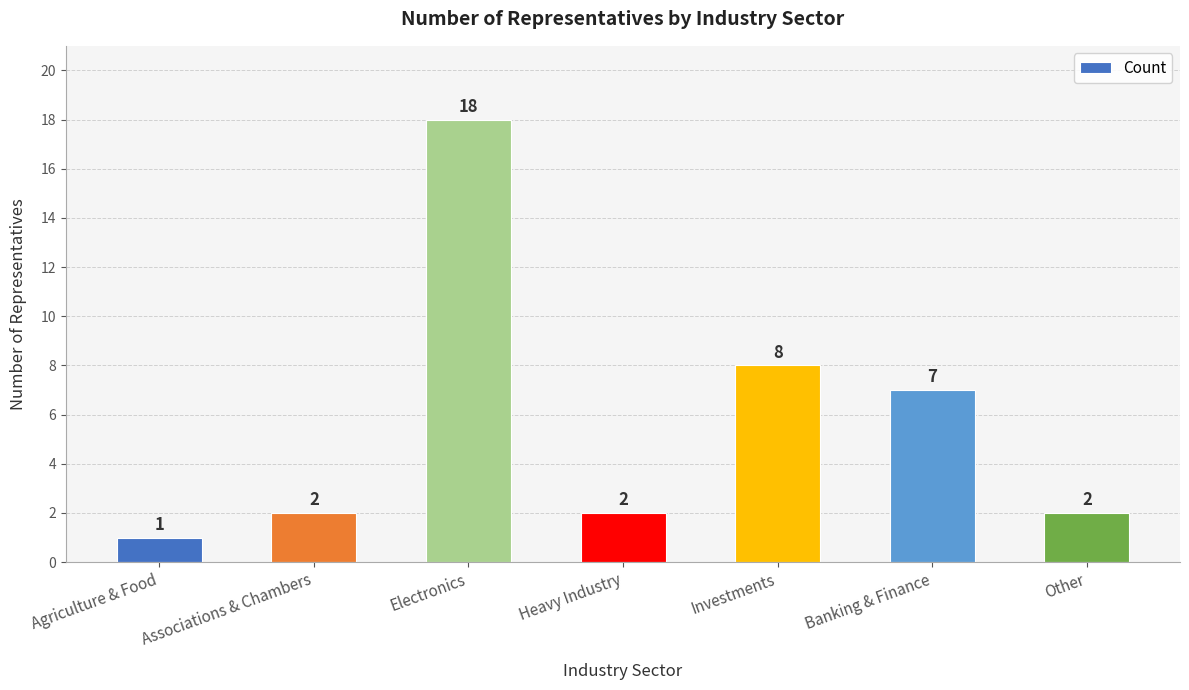

What position from the left is Electronics?

3